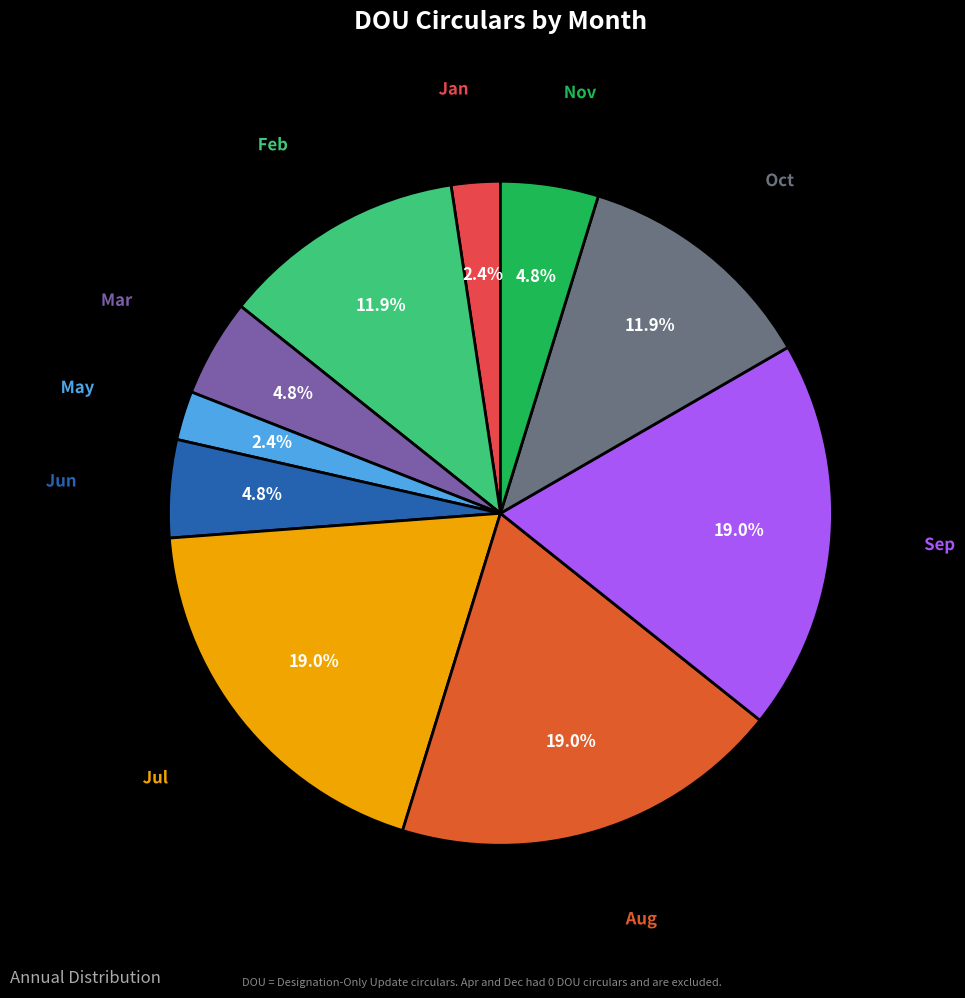

Approximately how many times larger is the value at Mar compared to Jun?

1.0